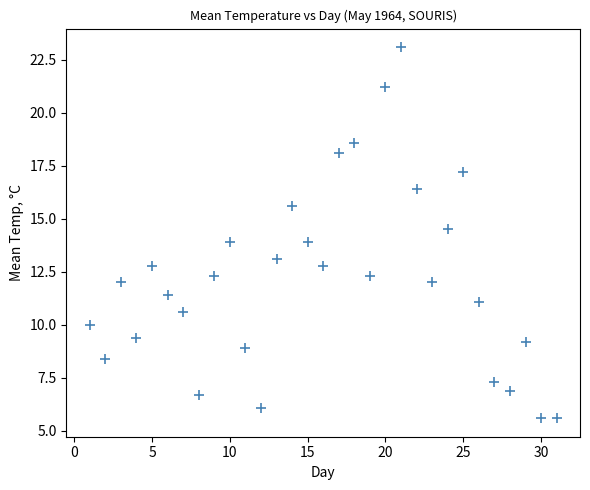

What is the range of X values (max minus min)?

30.0